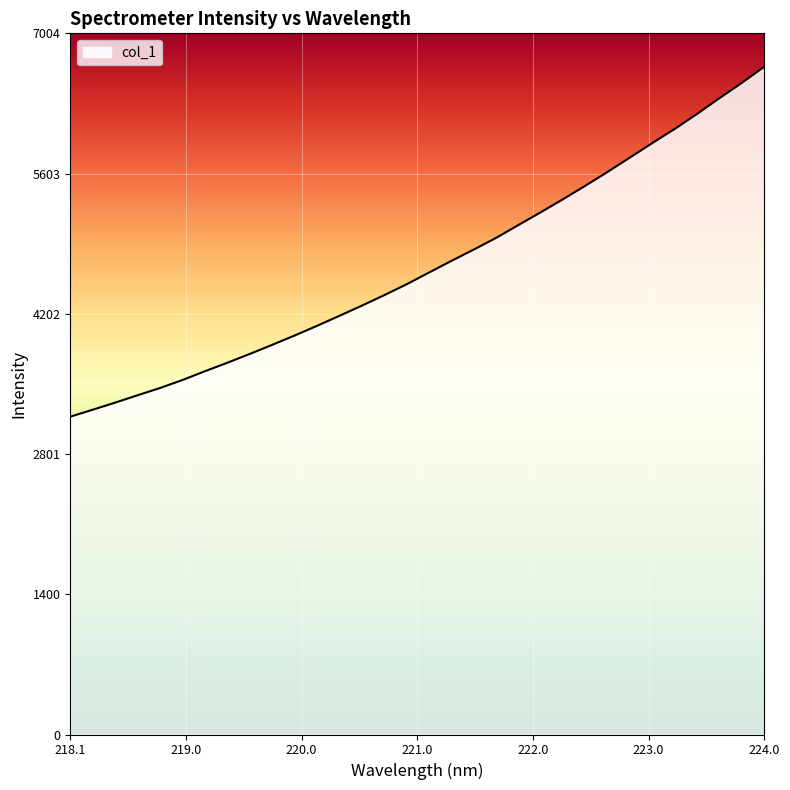

What is the minimum value shown in the chart?

3175.2